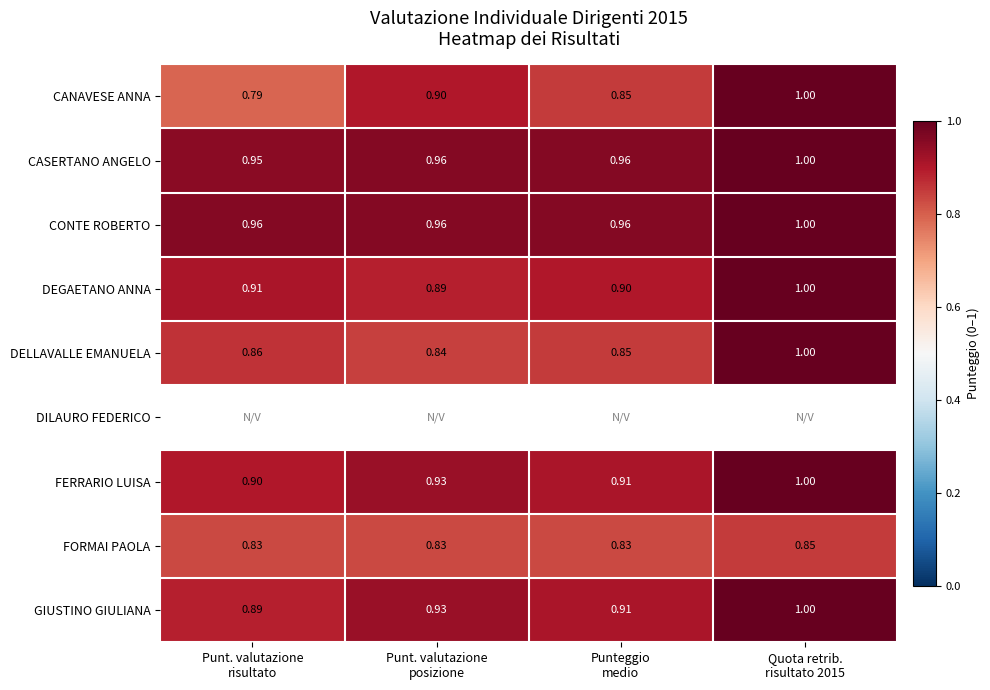

Between Punt. valutazione
posizione and Quota retrib.
risultato 2015, which is larger?

Quota retrib.
risultato 2015